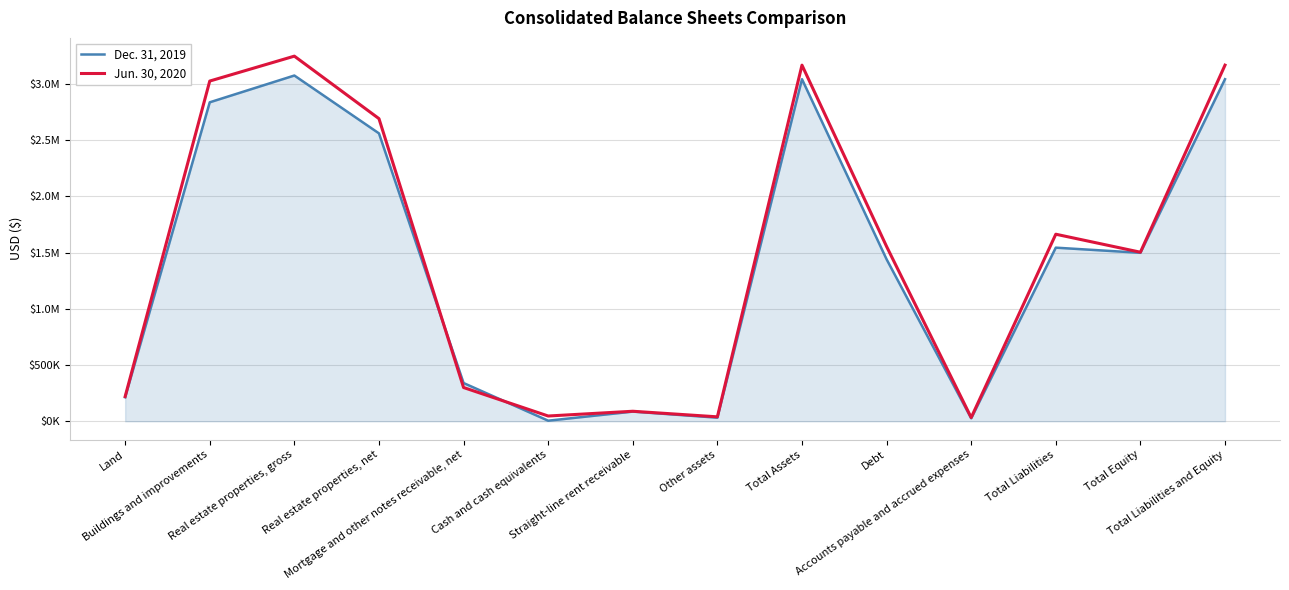

List the series in order of their overall mean, lowest first.

Dec. 31, 2019, Jun. 30, 2020